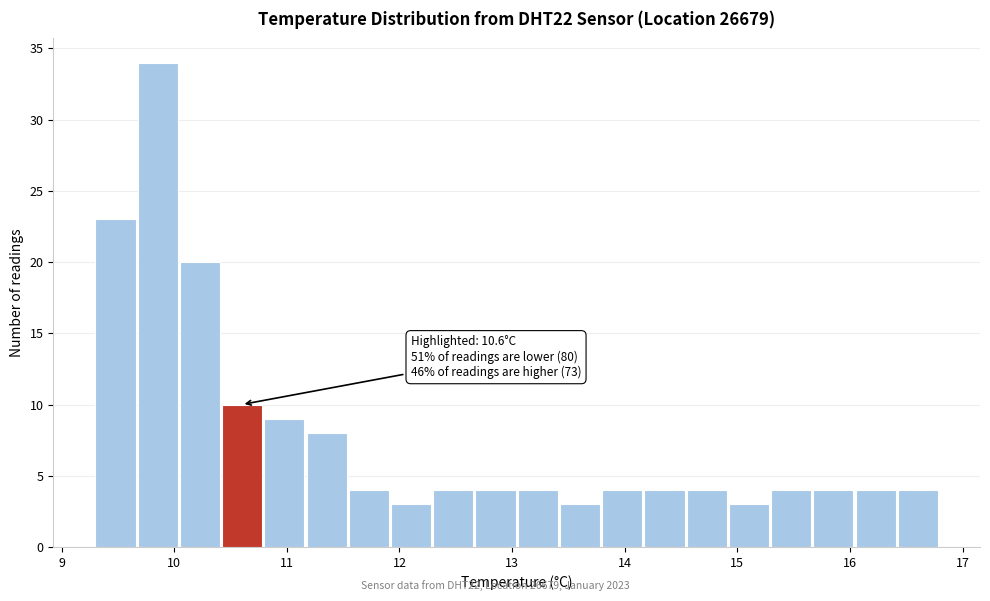

Around what value on the x-axis is the tallest bar? Give the approximate position of its centre, as read against the axis.

9.9